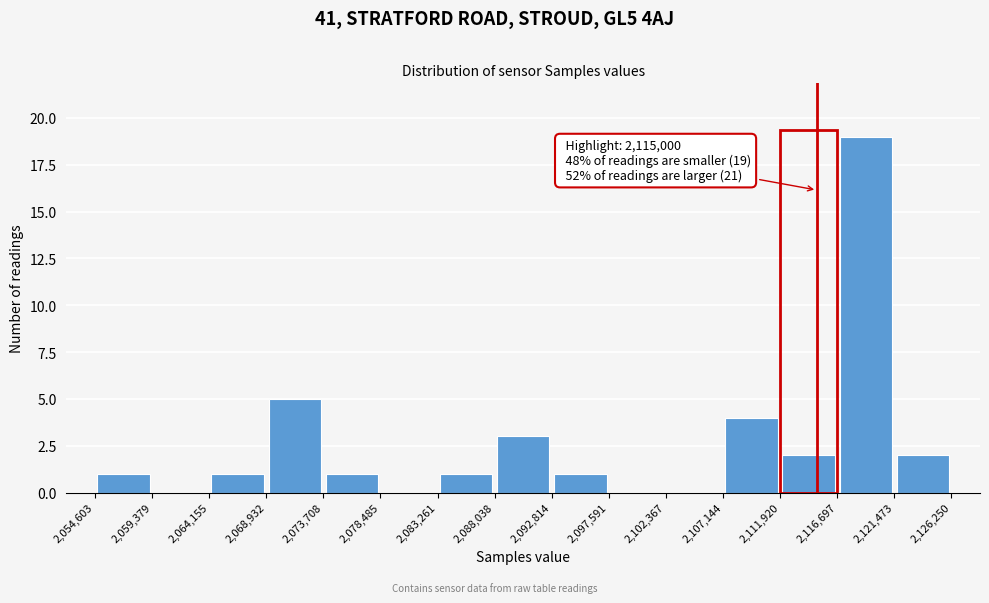

Which range on the x-axis has the tallest bar?

2,116,697 to 2,121,473